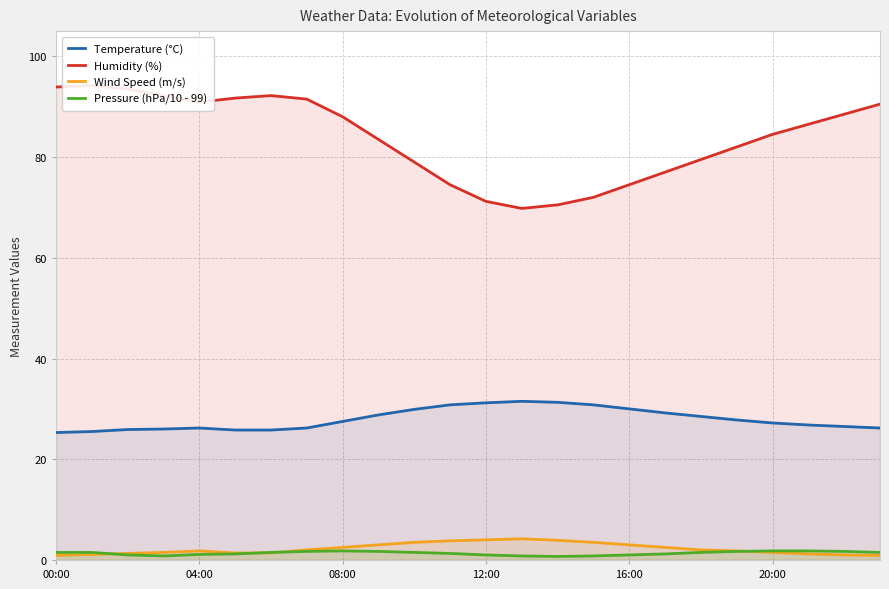

What is the maximum value for Temperature (°C)?

31.5